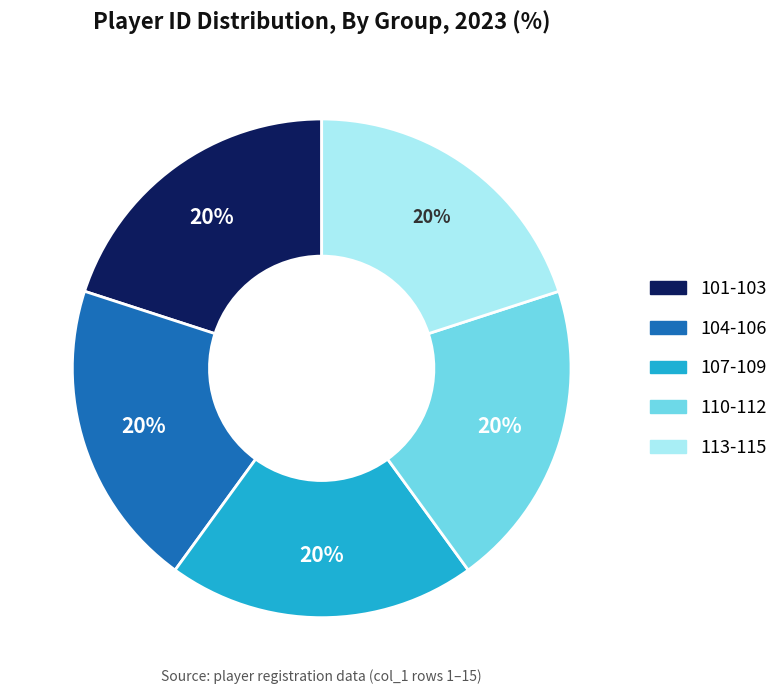

Does any single category account for the majority?

No